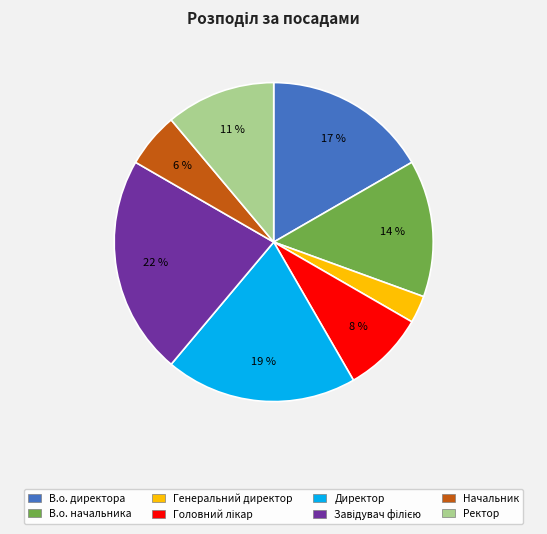

To the nearest percent, what is the difference between the largest and smallest slice percentages?

19%